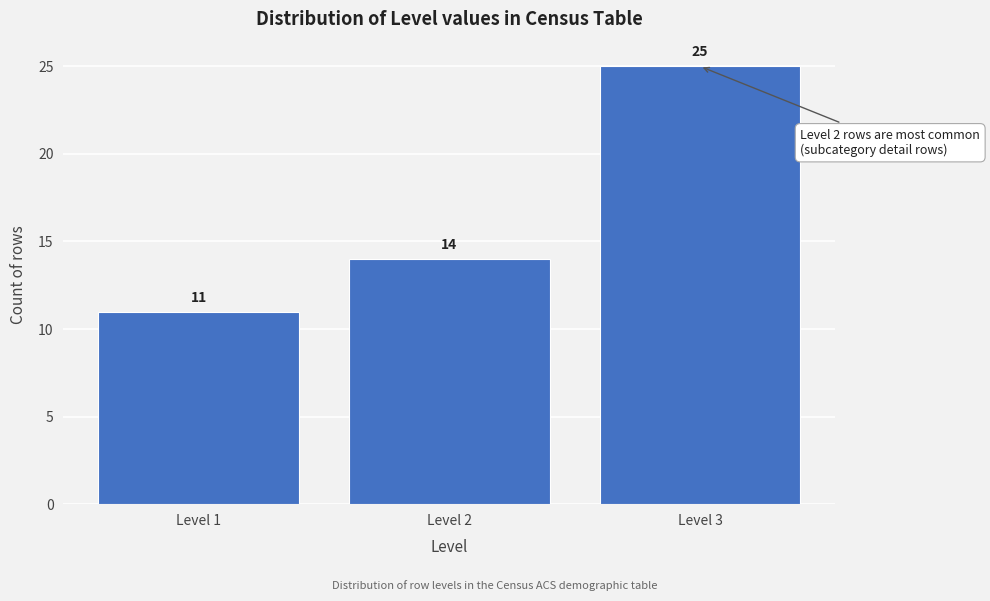

Reading right to left, extract all data points from this chart.

25	14	11